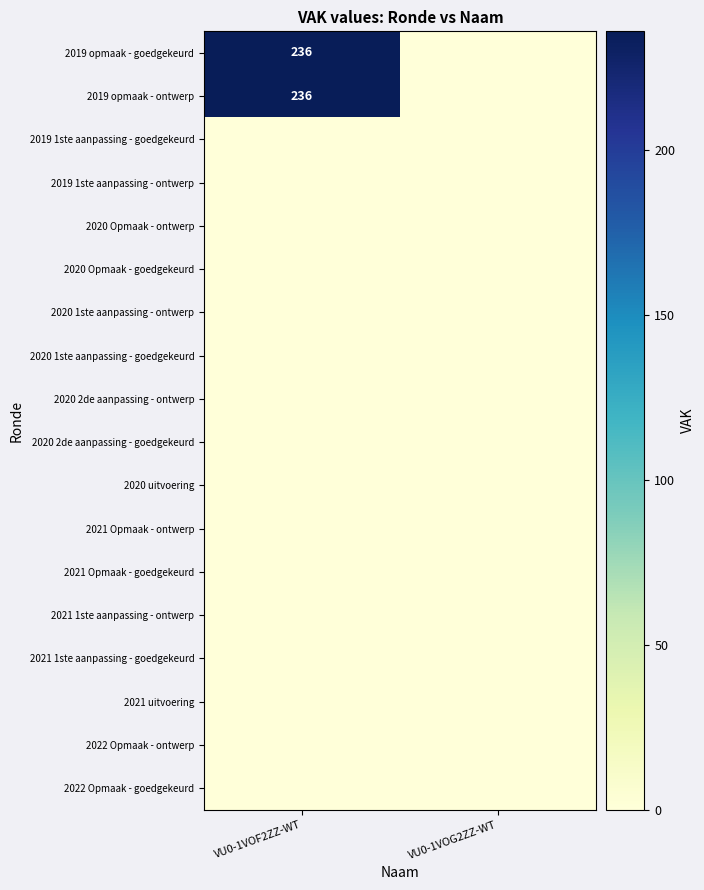

Is the value of 2022 Opmaak - ontwerp at VU0-1VOG2ZZ-WT greater than the value of 2020 2de aanpassing - goedgekeurd at VU0-1VOG2ZZ-WT?

No